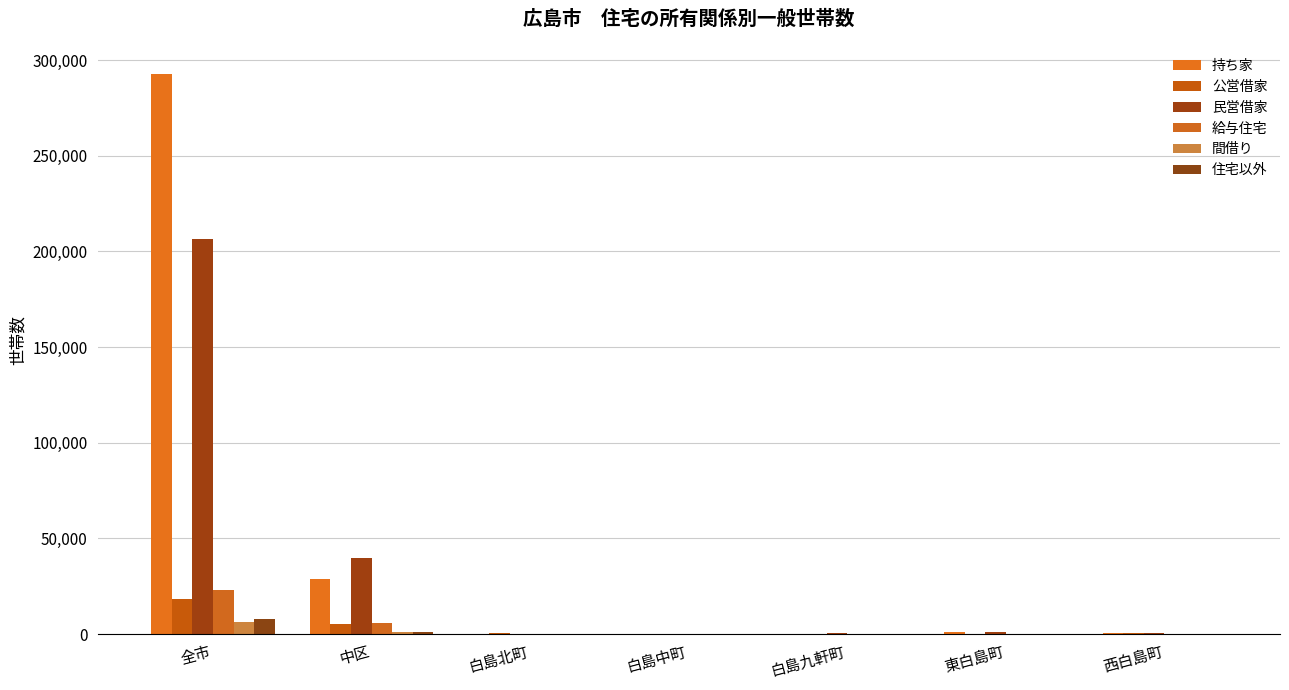

What value does the 民営借家 series have at 白島北町, to the nearest 100?

200